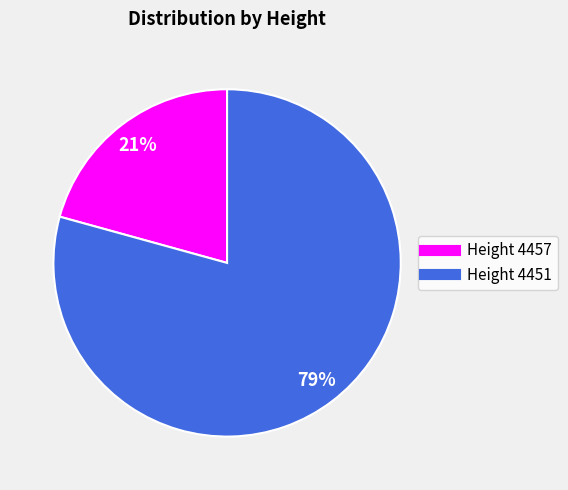

To the nearest percent, what is the average slice percentage?

50%